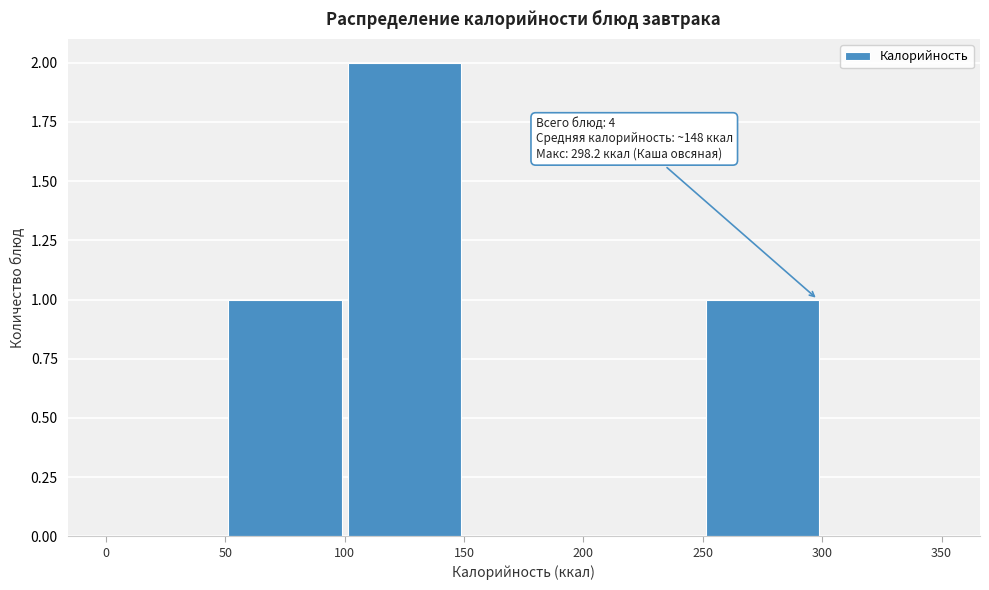

Which range on the x-axis has the tallest bar?

100 to 150